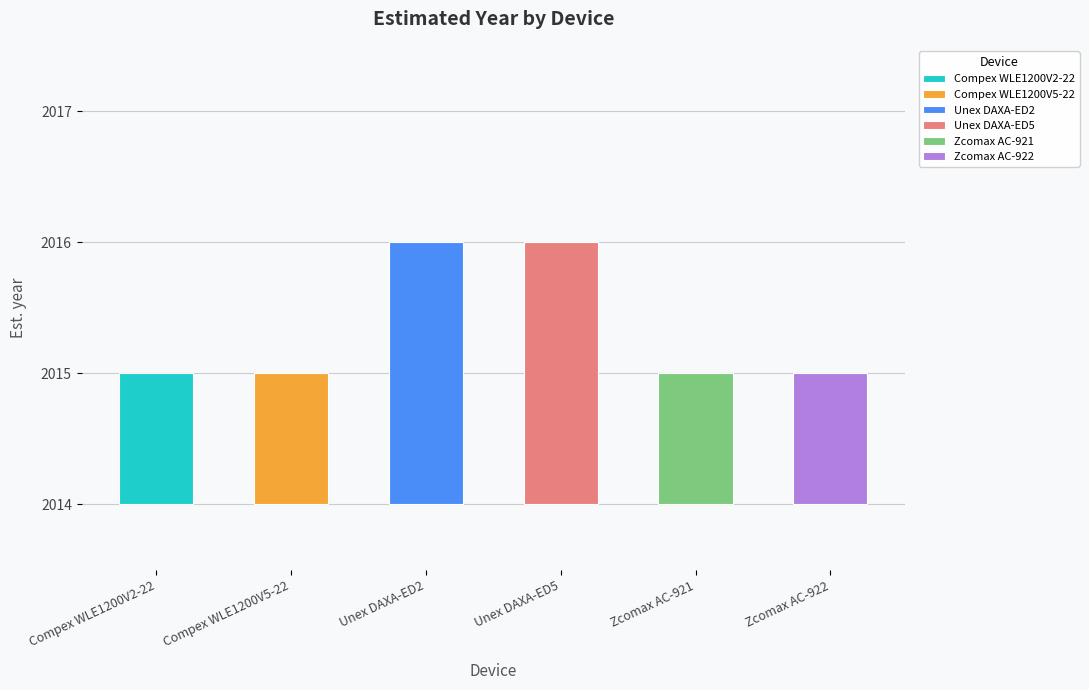

Which has a higher value, Compex WLE1200V2-22 or Compex WLE1200V5-22?

Compex WLE1200V2-22